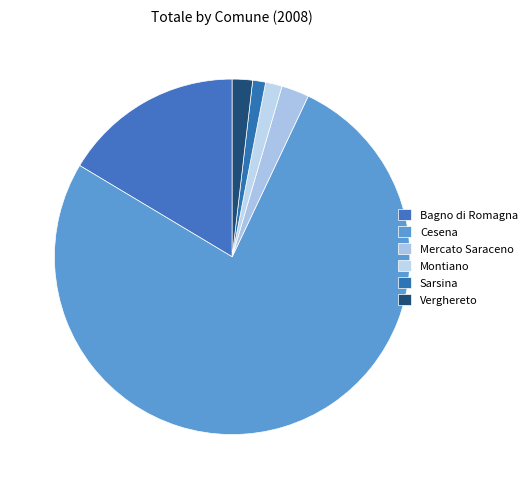

Count the number of slices in the pie.

6